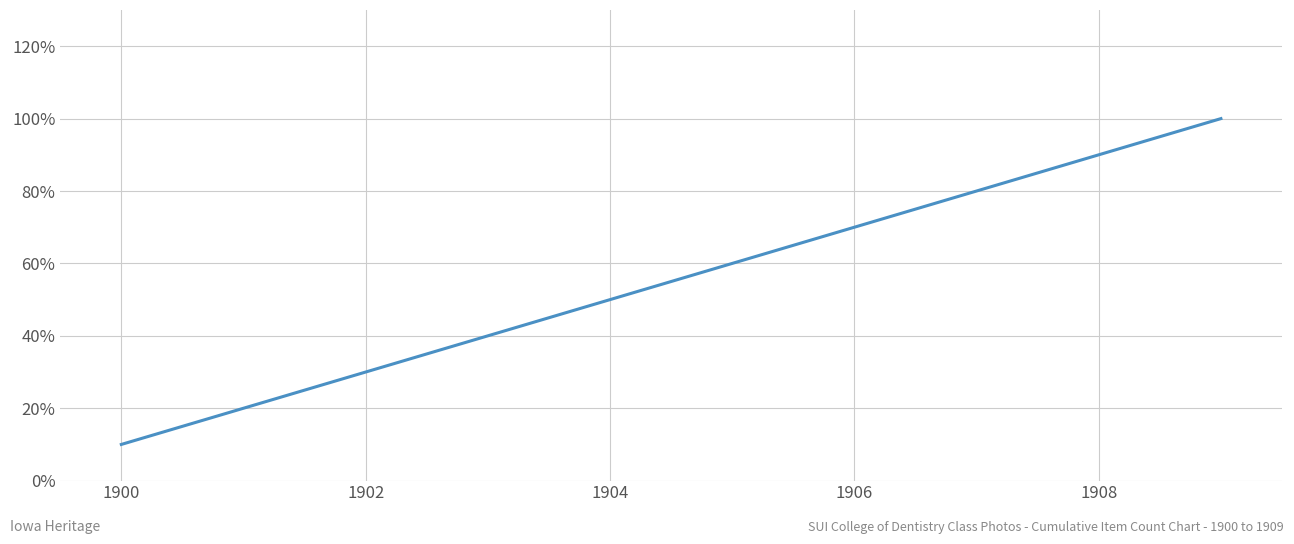

Does the chart have visible grid lines?

Yes